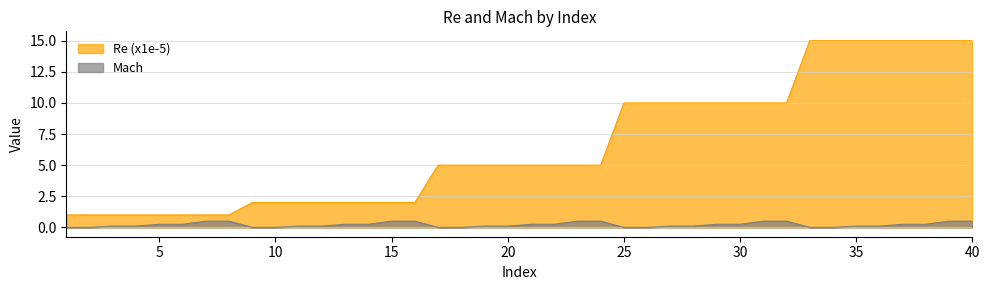

Does the chart display data point markers on the line(s)?

No